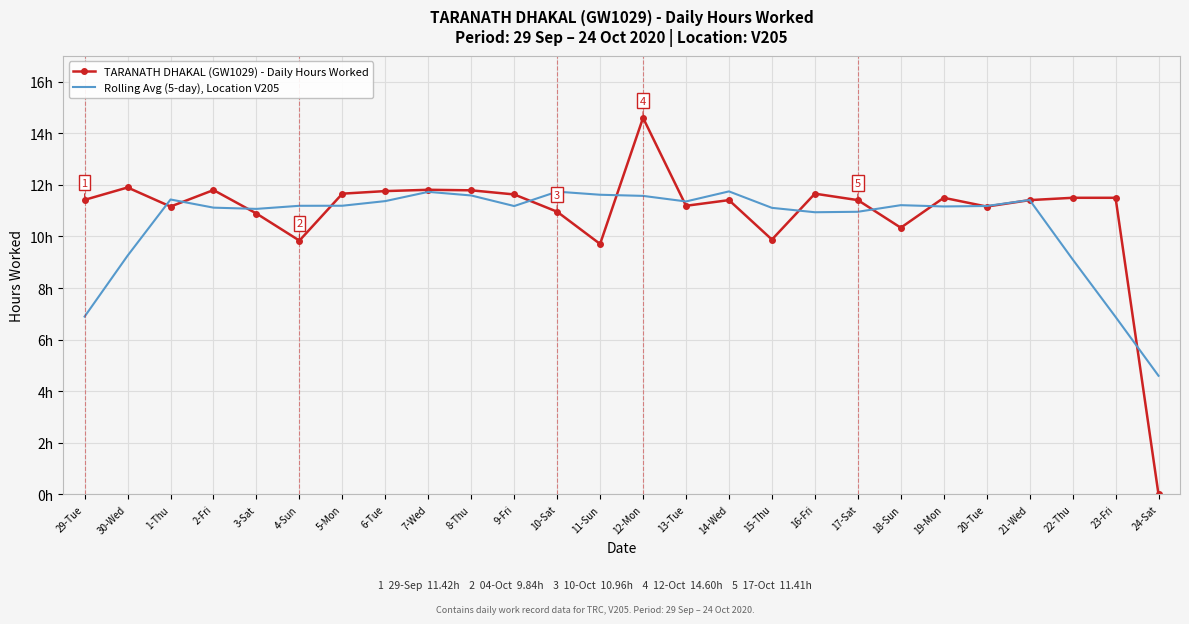

Which series has the largest total across all categories?

TARANATH DHAKAL (GW1029) - Daily Hours Worked